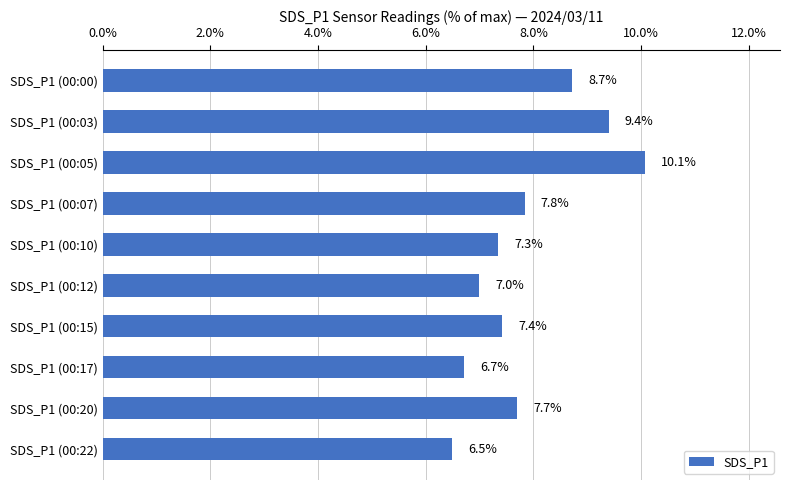

What is the label of the 1st bar from the bottom?

SDS_P1 (00:22)